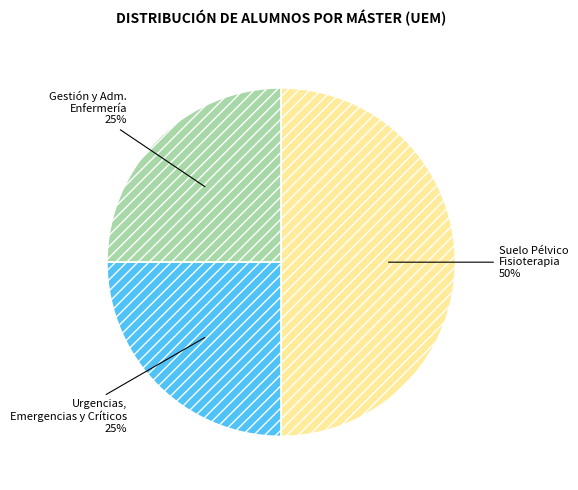

To the nearest percent, what is the average slice percentage?

33%